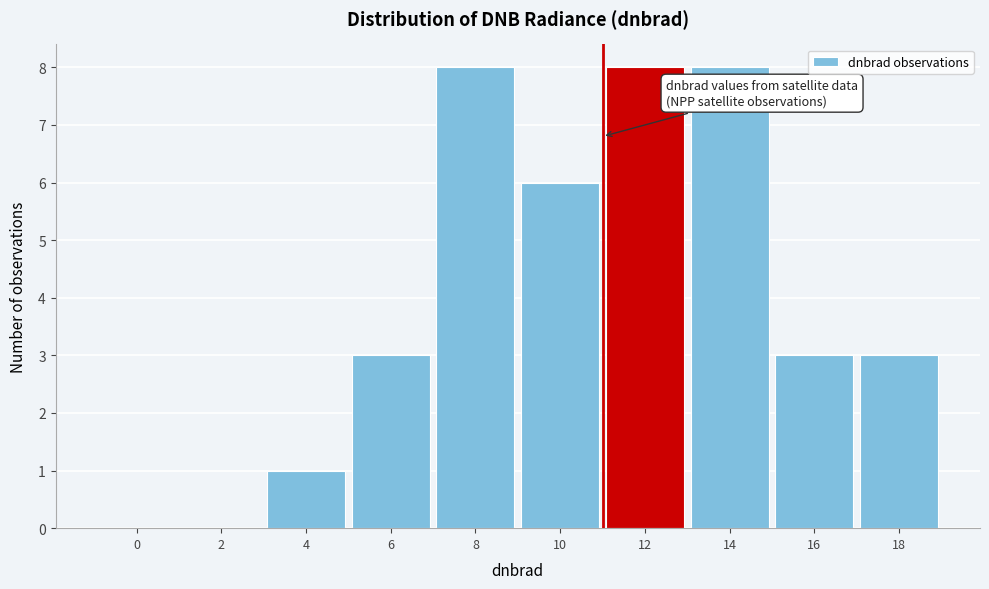

Reading right to left, what are all the values shown in this chart?

18=3	16=3	14=8	12=8	10=6	8=8	6=3	4=1	2=0	0=0